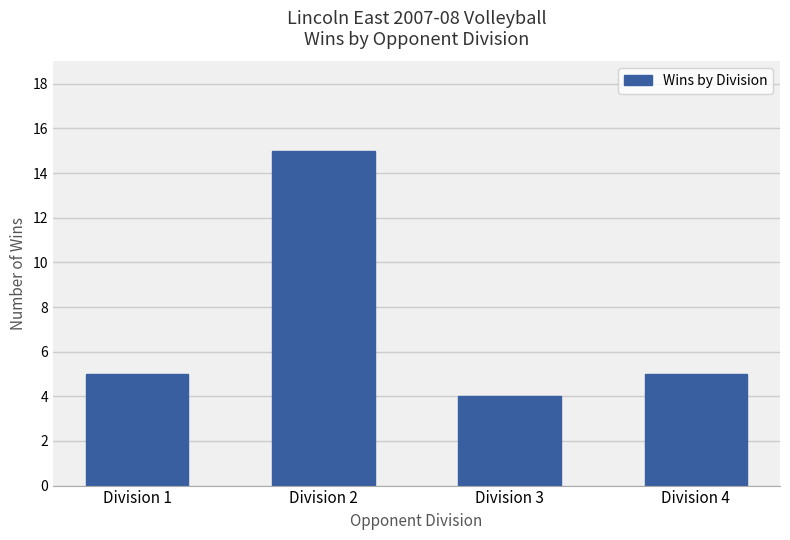

Which category has the highest value across all series?

Division 2